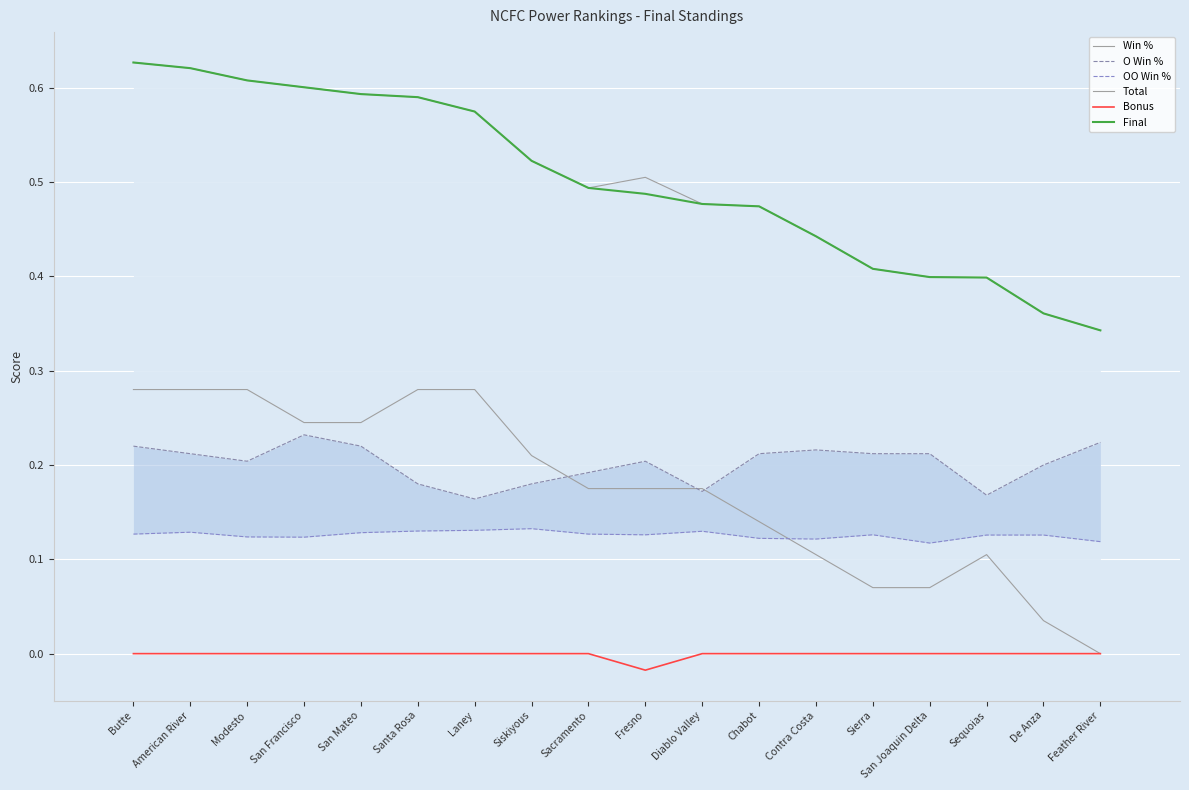

What is the total value across all series at Siskiyous?

1.6